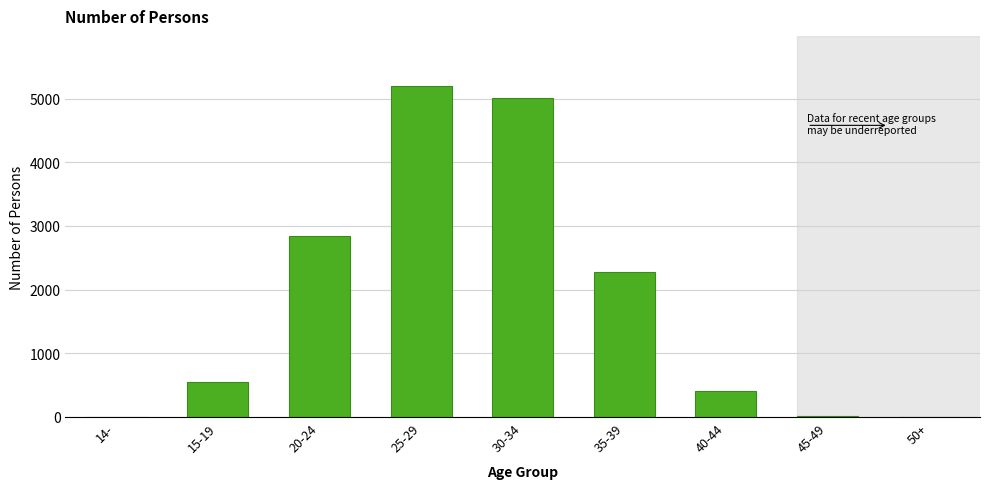

What is the maximum value shown in the chart?

5203